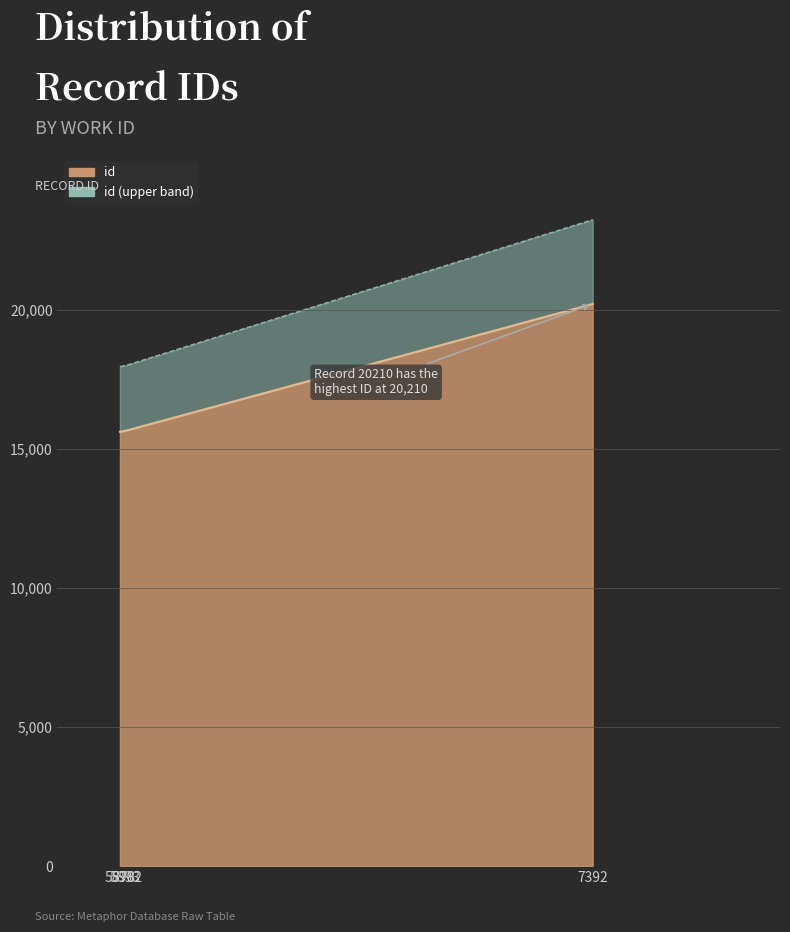

At which category does the chart reach its minimum across all series?

5878